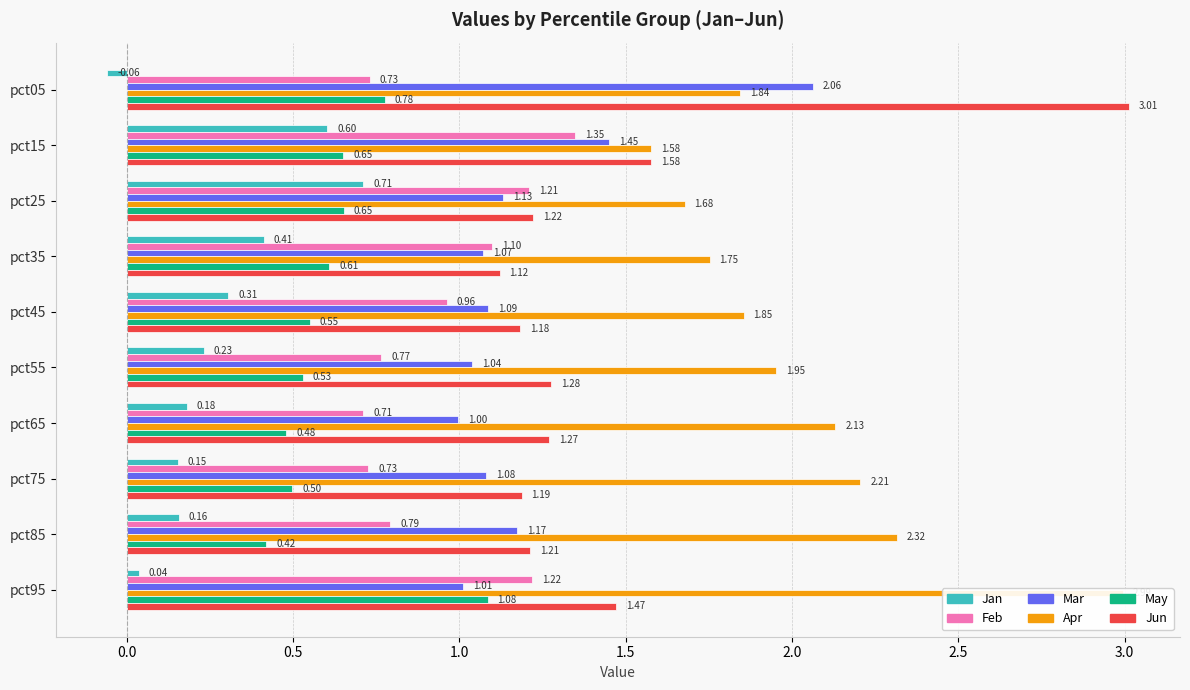

Reading left to right, what are all the values shown in this chart?

Jan: -0.1	0.6	0.7	0.4	0.3	0.2	0.2	0.2	0.2	0.0
Feb: 0.7	1.3	1.2	1.1	1.0	0.8	0.7	0.7	0.8	1.2
Mar: 2.1	1.4	1.1	1.1	1.1	1.0	1.0	1.1	1.2	1.0
Apr: 1.8	1.6	1.7	1.8	1.9	2.0	2.1	2.2	2.3	3.0
May: 0.8	0.7	0.7	0.6	0.6	0.5	0.5	0.5	0.4	1.1
Jun: 3.0	1.6	1.2	1.1	1.2	1.3	1.3	1.2	1.2	1.5